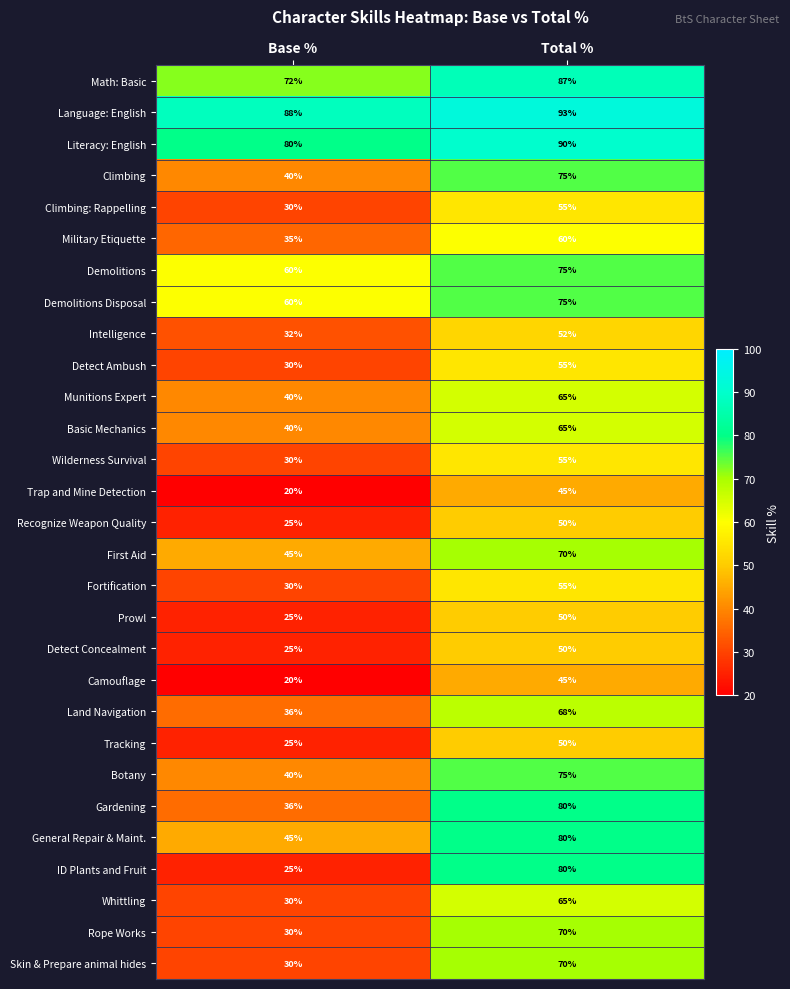

The Land Navigation series shows 68 at Total %. True or false?

True